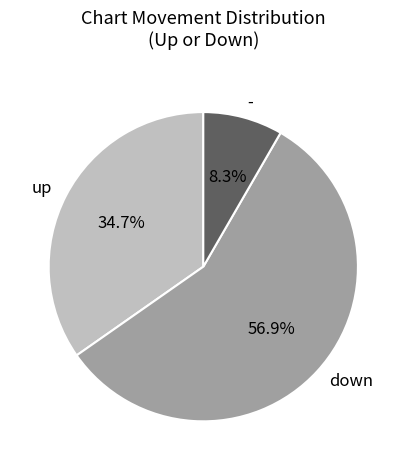

Is there any slice that represents more than half of the pie?

Yes